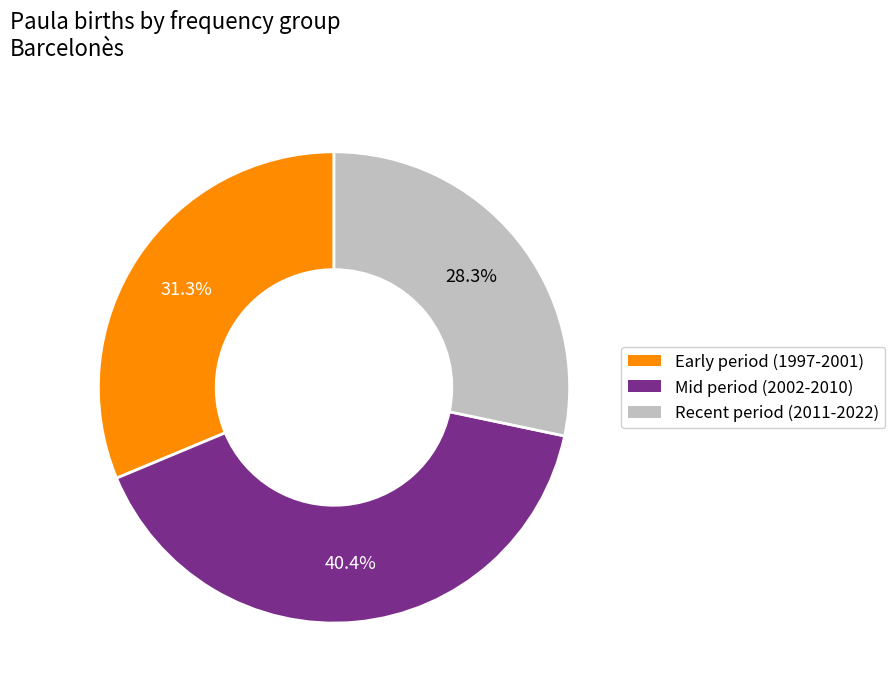

Does any single category account for the majority?

No